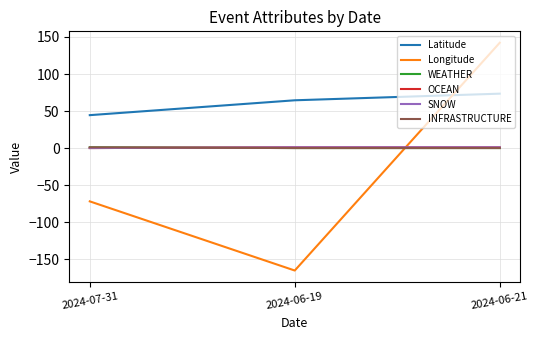

Reading right to left, what are all the values shown in this chart?

Latitude: 2024-06-21=73.4	2024-06-19=64.5	2024-07-31=44.4
Longitude: 2024-06-21=142.2	2024-06-19=-165.4	2024-07-31=-72.0
WEATHER: 2024-06-21=0.0	2024-06-19=0.0	2024-07-31=1.0
OCEAN: 2024-06-21=1.0	2024-06-19=1.0	2024-07-31=0.0
SNOW: 2024-06-21=1.0	2024-06-19=1.0	2024-07-31=0.0
INFRASTRUCTURE: 2024-06-21=0.0	2024-06-19=0.0	2024-07-31=1.0